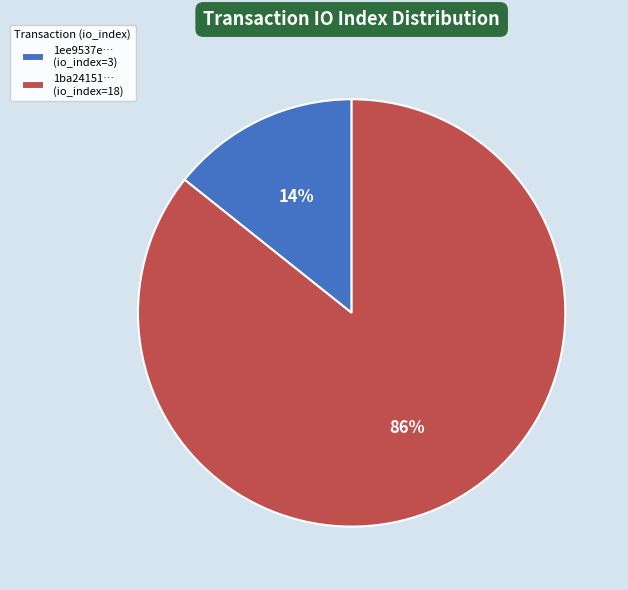

Is there any slice that represents more than half of the pie?

Yes